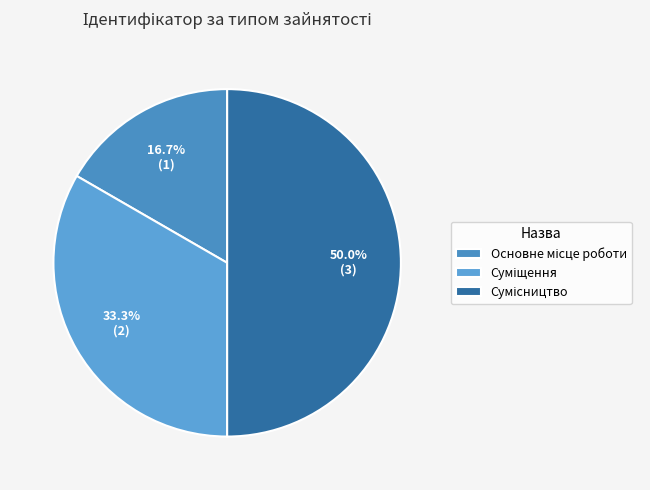

Combined, what portion of the pie is Суміщення and Основне місце роботи?

50.0%